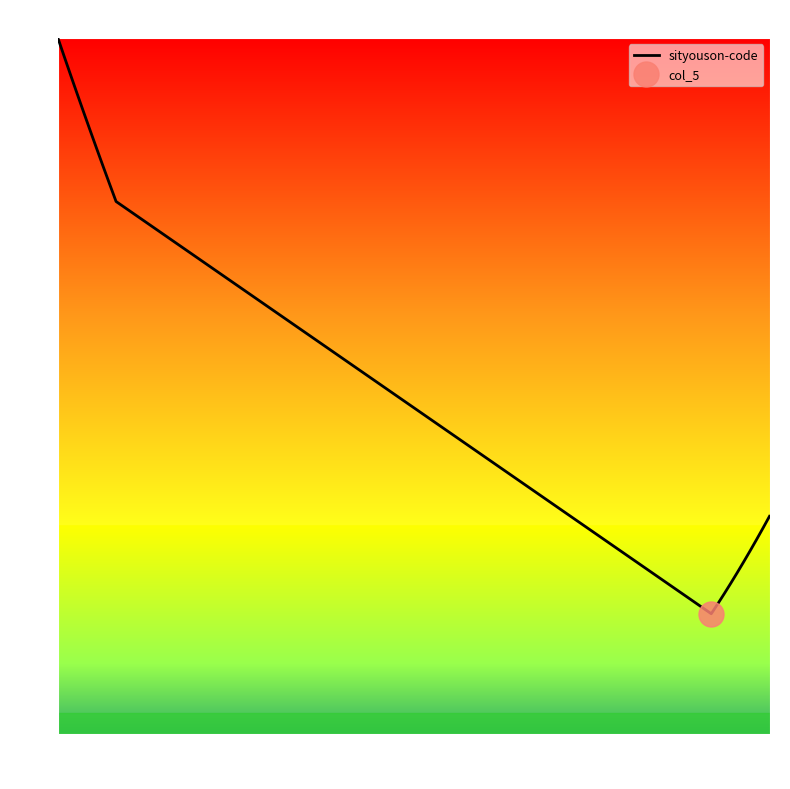

How many data points are above 76?

10